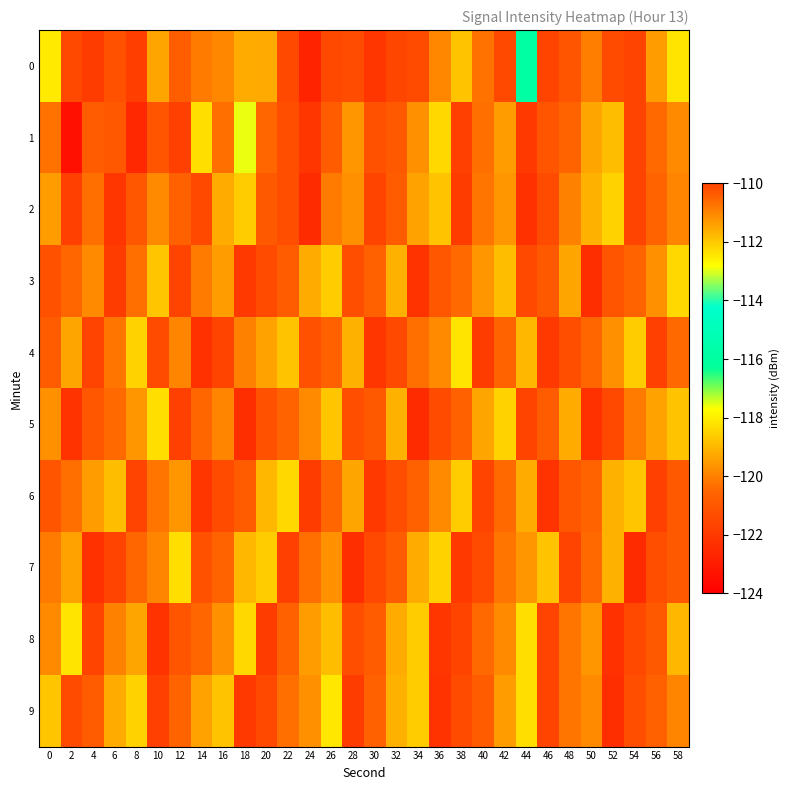

Which series changed the most between 36 and 38?

7